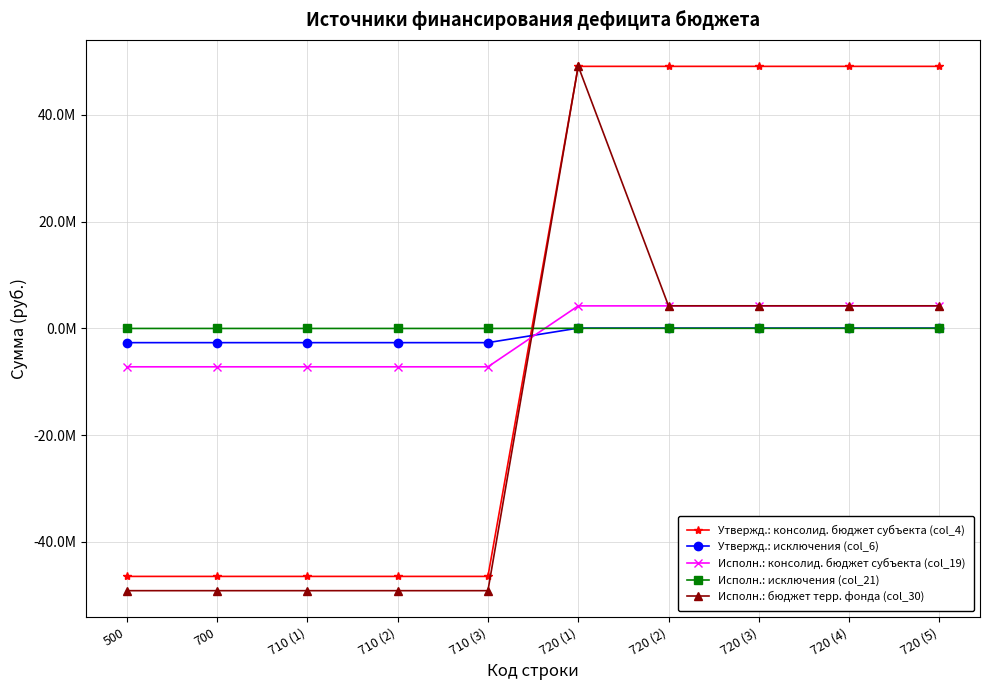

Where do Исполн.: консолид. бюджет субъекта (col_19) and Утвержд.: консолид. бюджет субъекта (col_4) first cross each other?

710 (3) and 720 (1)